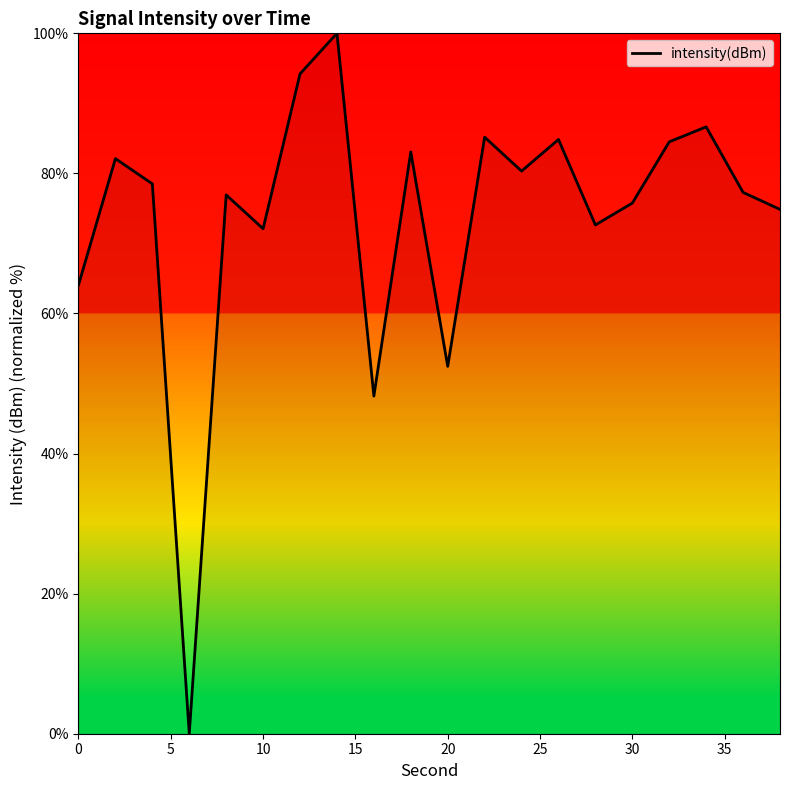

What is the difference between the maximum and minimum values?

100.0